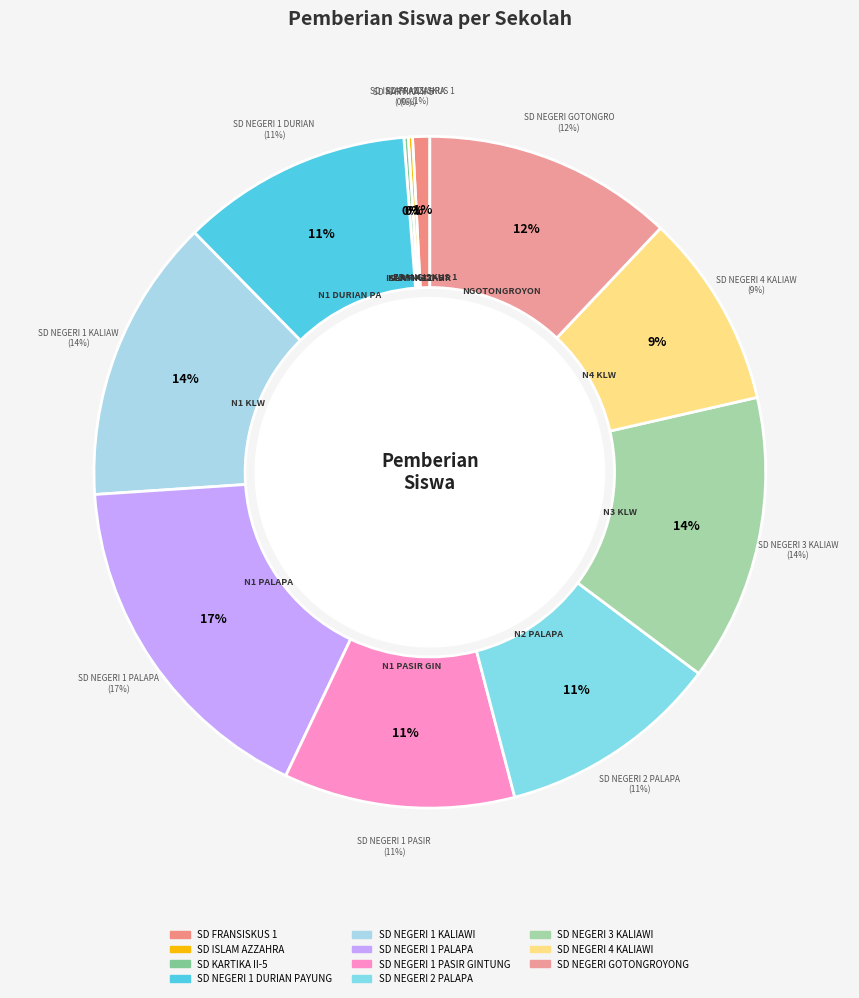

The SD KARTIKA II-5 slice represents 14% of the pie. True or false?

False